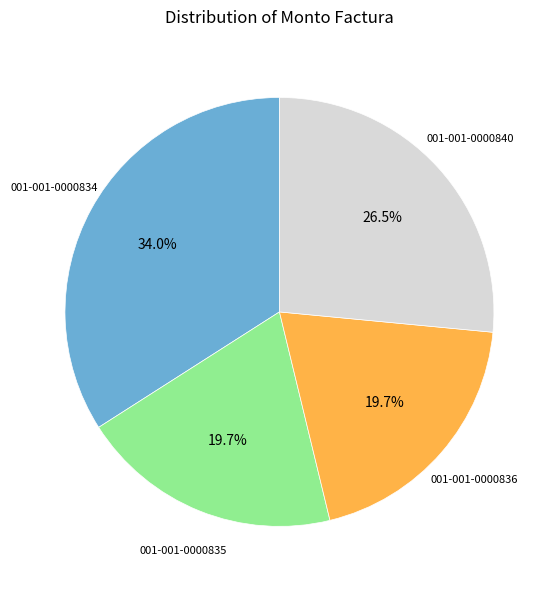

Does any single category account for the majority?

No